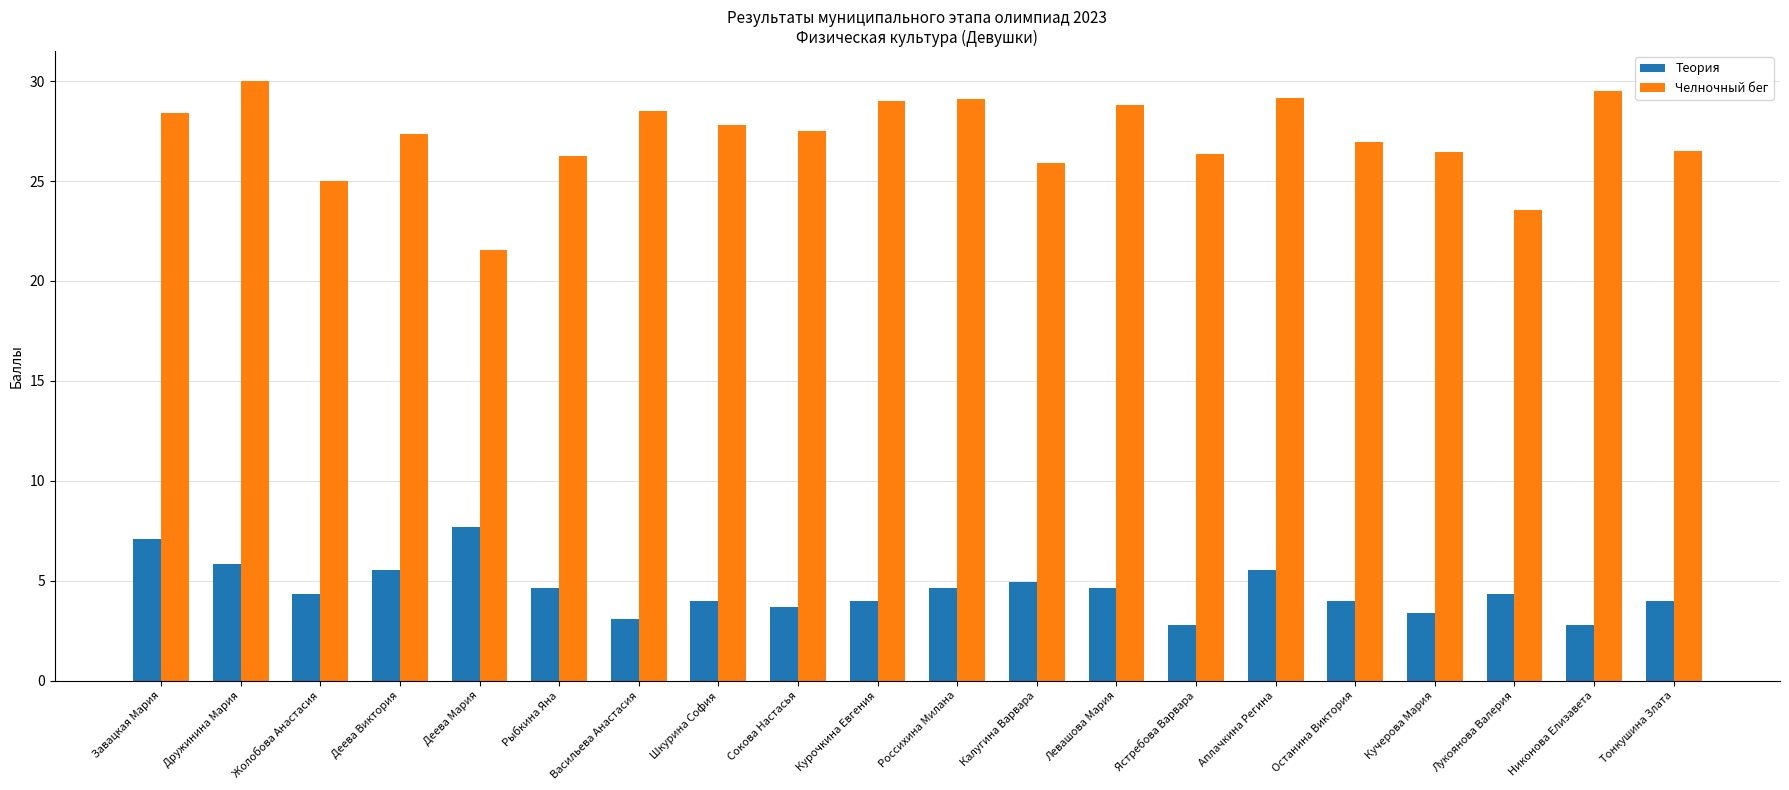

What is the sum of all Челночный бег values?

543.7